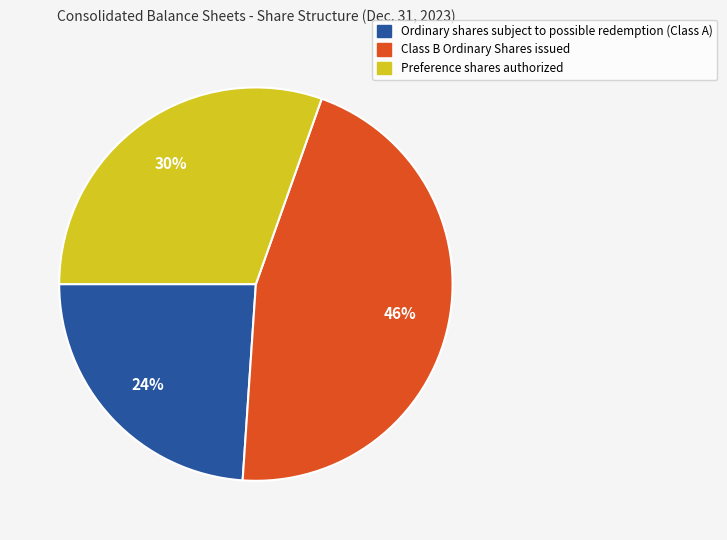

Count the number of slices in the pie.

3